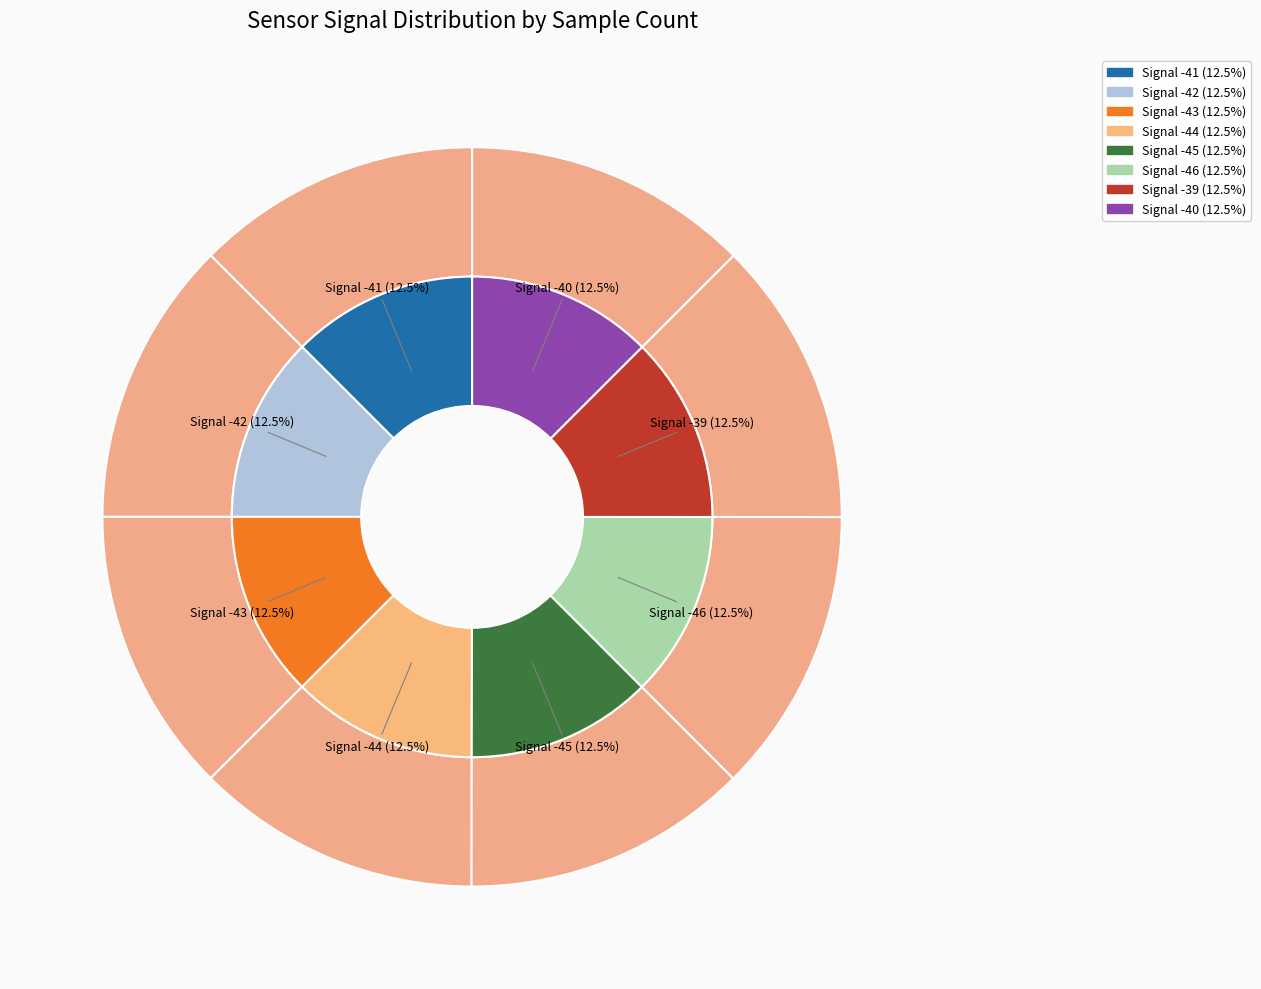

To the nearest percent, what portion does -44 represent?

12%